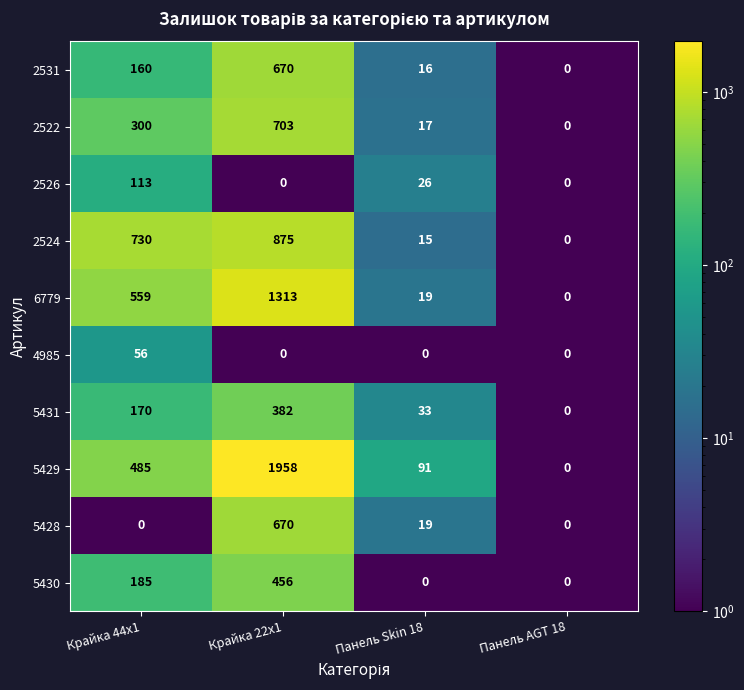

How many data points does each series have?

4